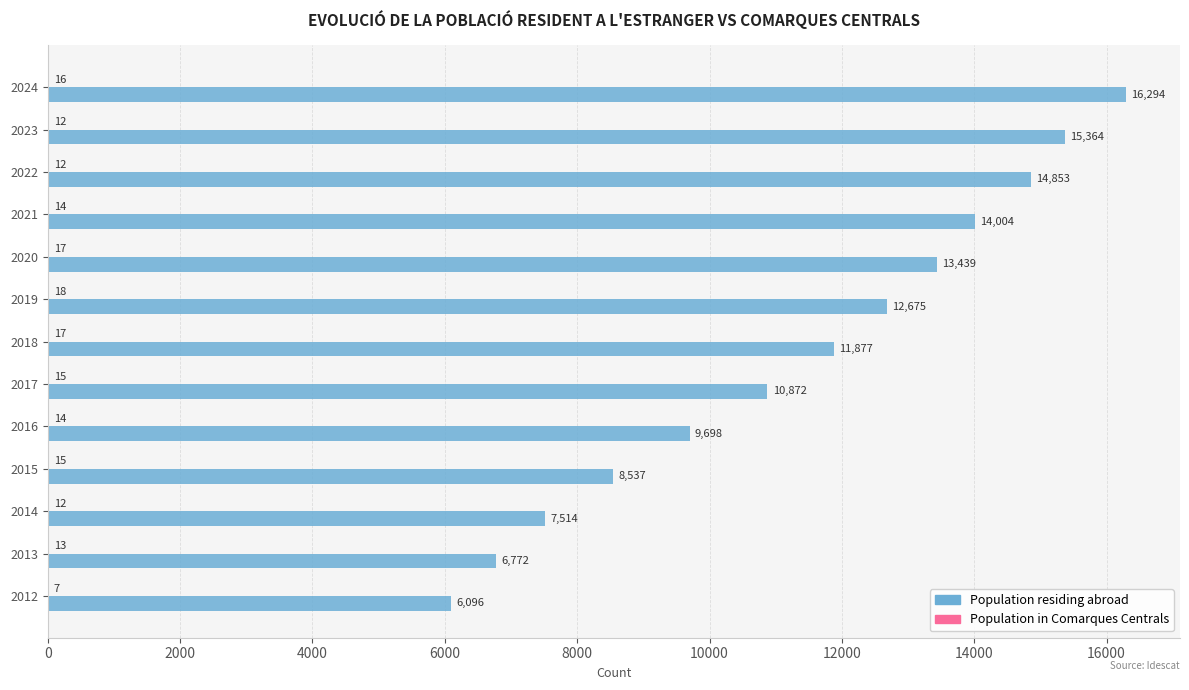

What is the approximate value of Population residing abroad at 2016, to the nearest 50?

9700